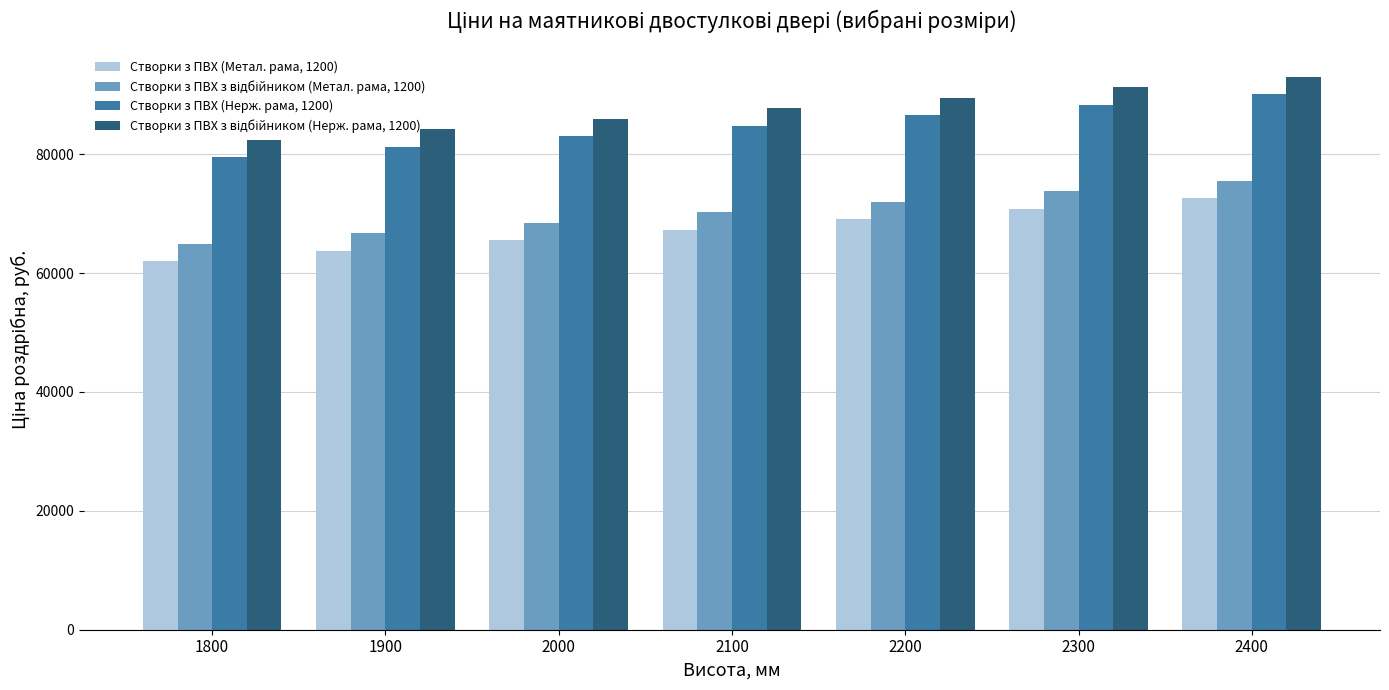

How many groups of bars are there?

7